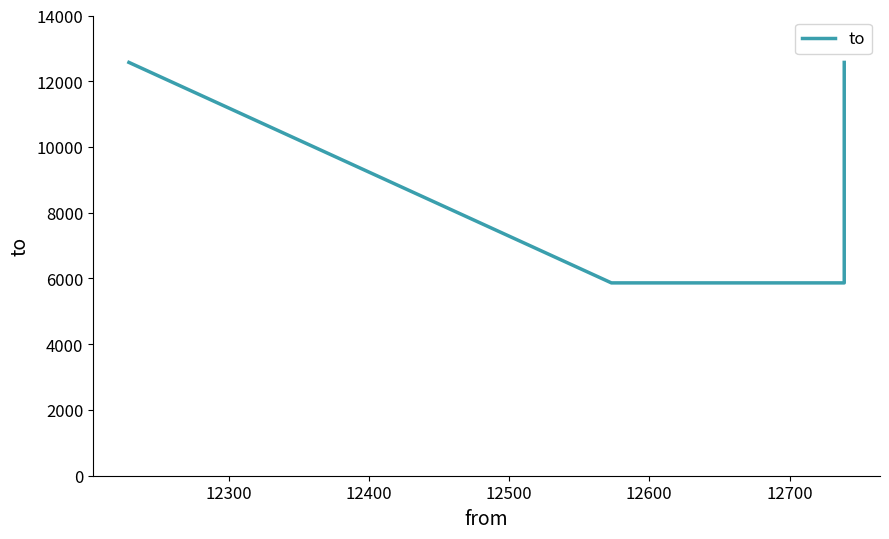

What is the average value?

9821